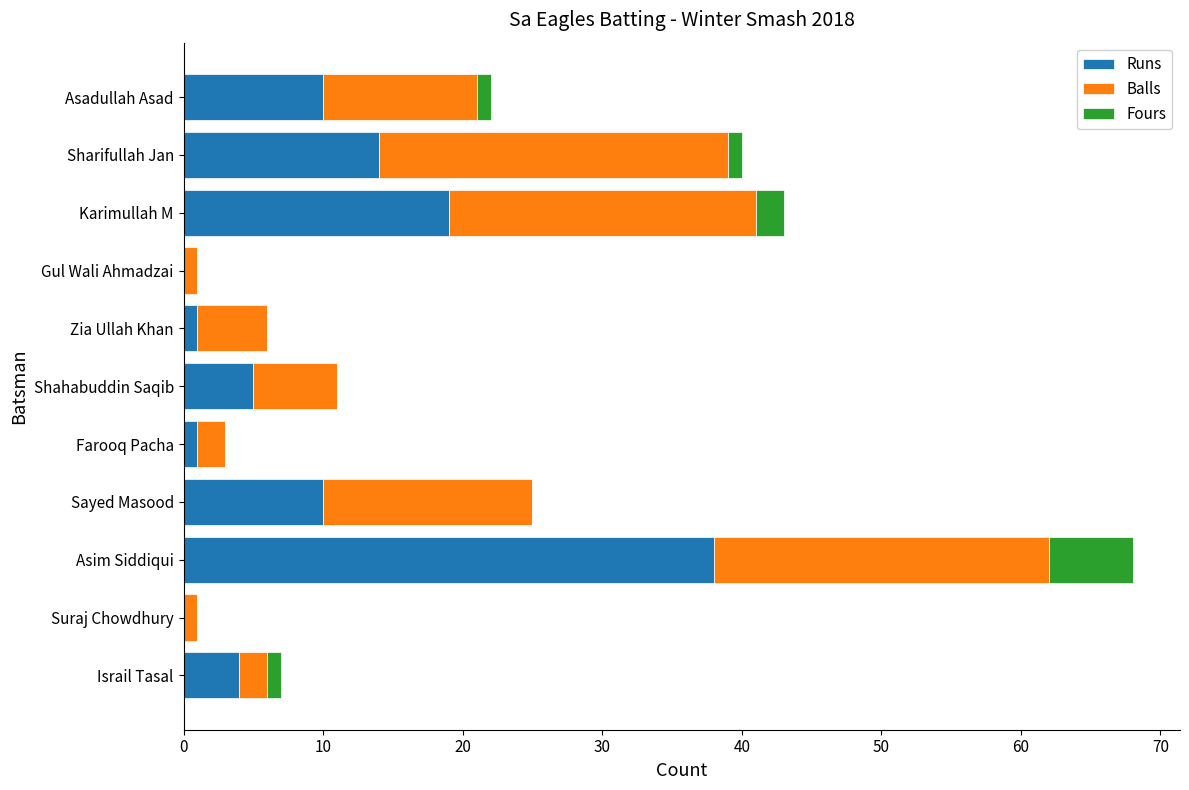

Is it true that Runs equals 4 at Sharifullah Jan?

False